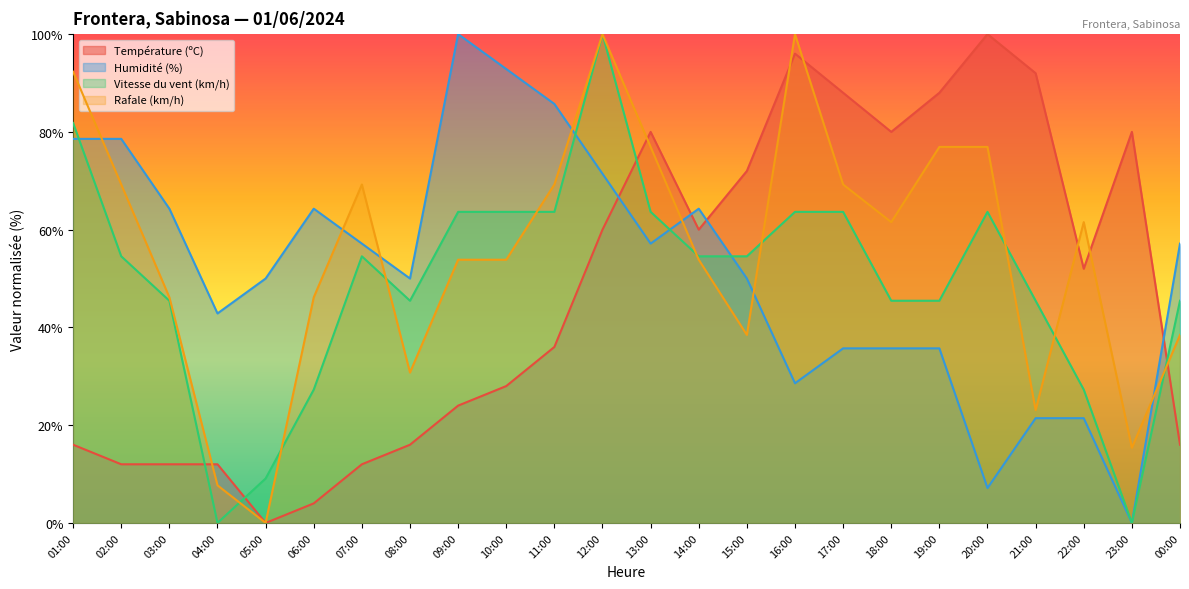

How many data points in Humidité (%) are less than 57?

12